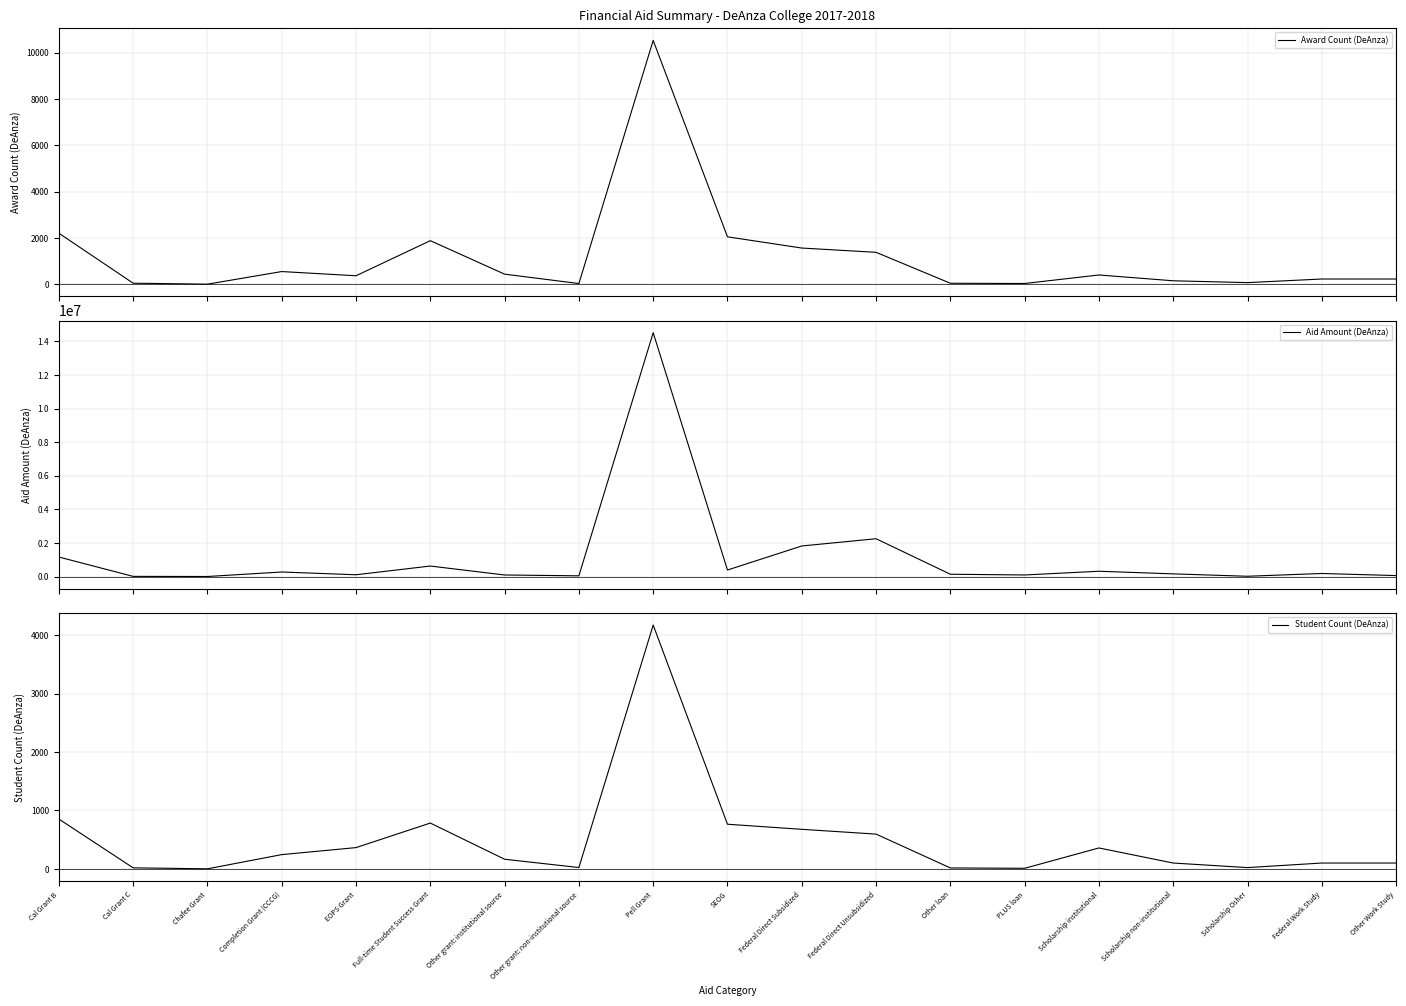

At which category is the sum across all series the highest?

Pell Grant